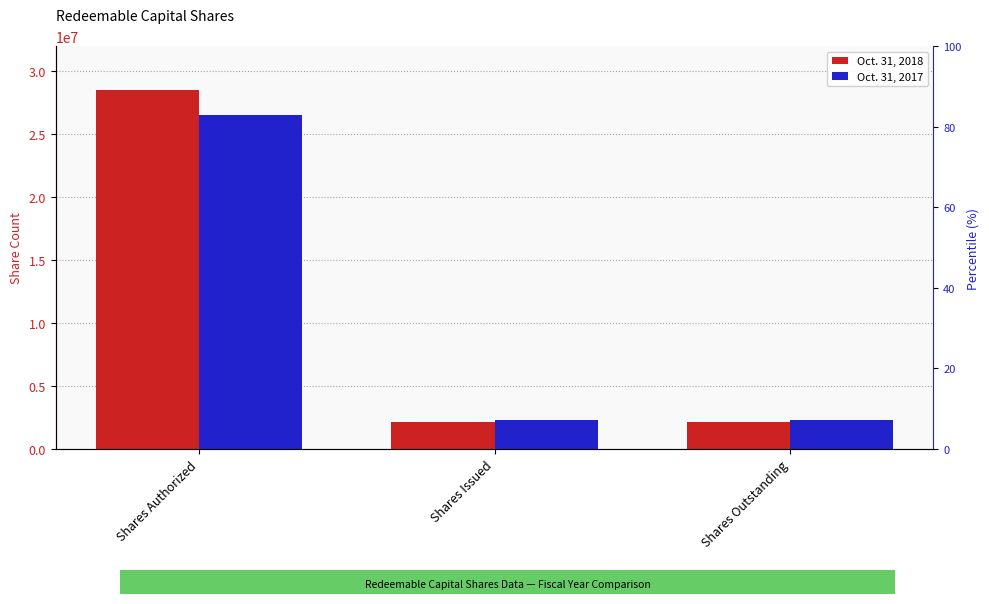

How many Oct. 31, 2017 values are between 2300000 and 26500000?

3